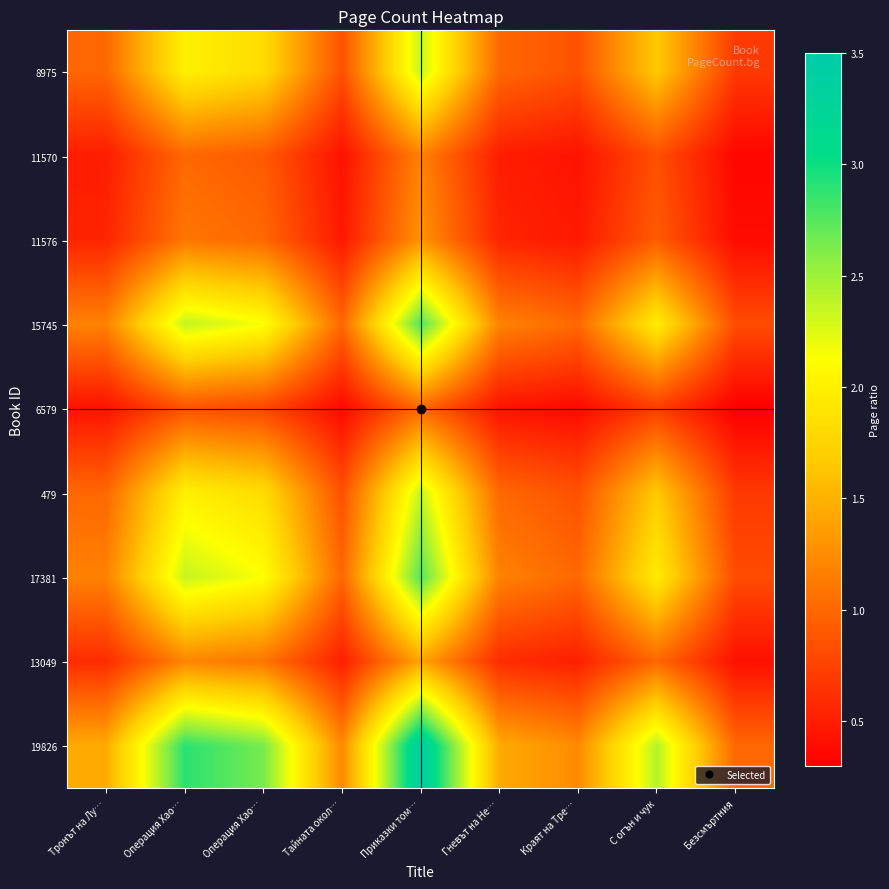

At which category is the sum across all series the highest?

Приказки том…